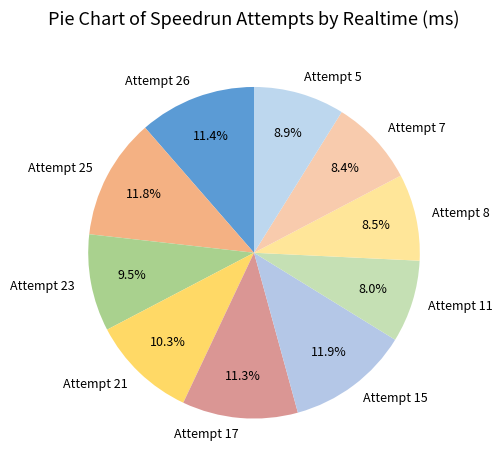

To the nearest percent, what is the difference between the Attempt 23 and Attempt 15 slice percentages?

2%